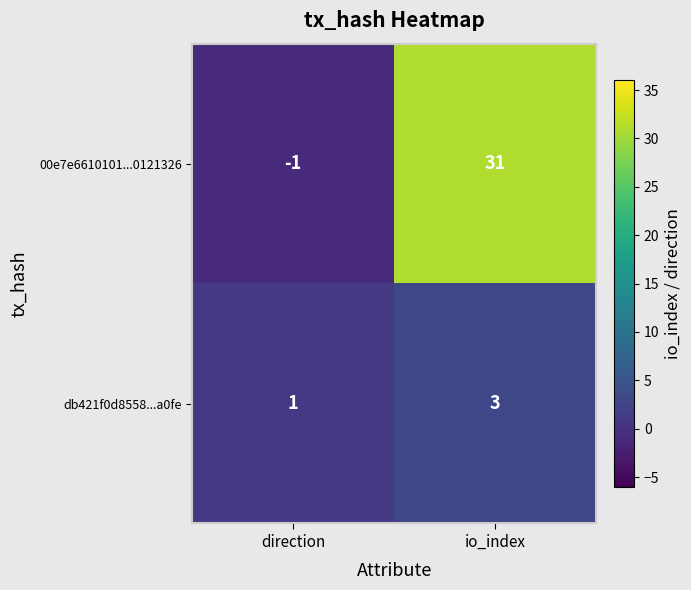

At direction, list the series in order from largest to smallest.

db421f0d8558...a0fe, 00e7e6610101...0121326